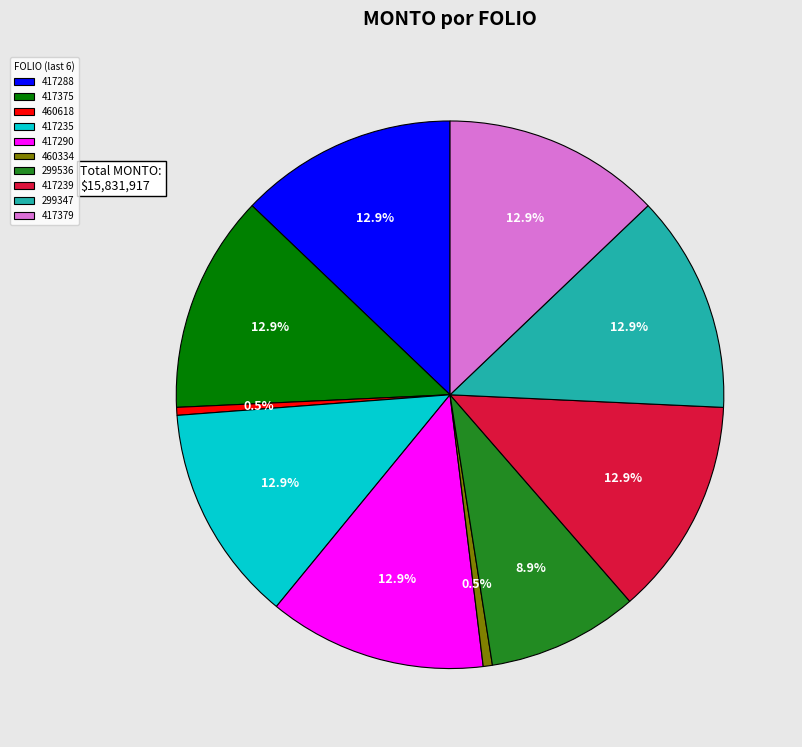

How many segments does this pie chart have?

10